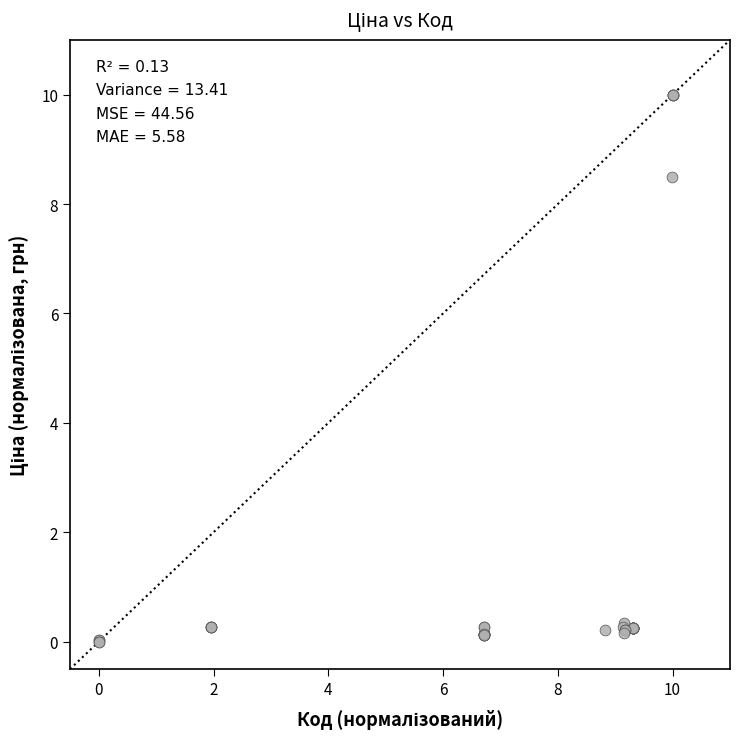

What Y value in the scatter plot is closest to 5?

8.5